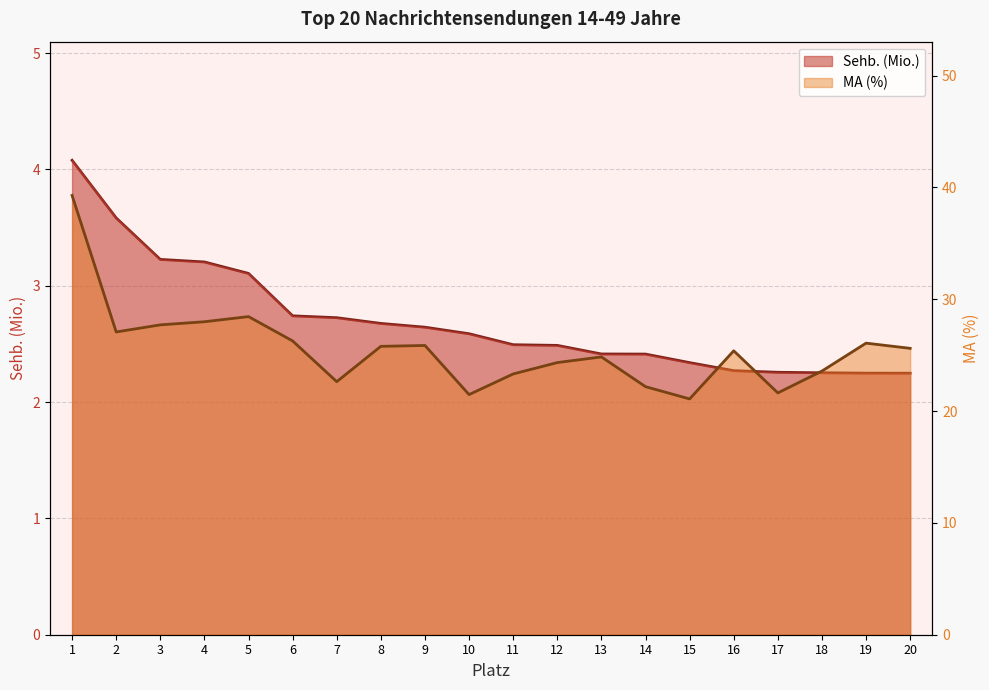

Reading left to right, extract all data points from this chart.

Sehb. (Mio.): 4.1	3.6	3.2	3.2	3.1	2.7	2.7	2.7	2.6	2.6	2.5	2.5	2.4	2.4	2.3	2.3	2.3	2.3	2.2	2.2
MA (%): 39.3	27.1	27.7	28.0	28.4	26.3	22.6	25.8	25.9	21.5	23.3	24.3	24.8	22.2	21.1	25.4	21.6	23.6	26.1	25.6